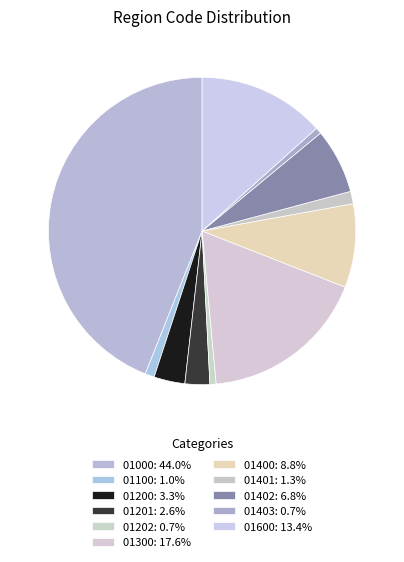

Count the number of slices in the pie.

11